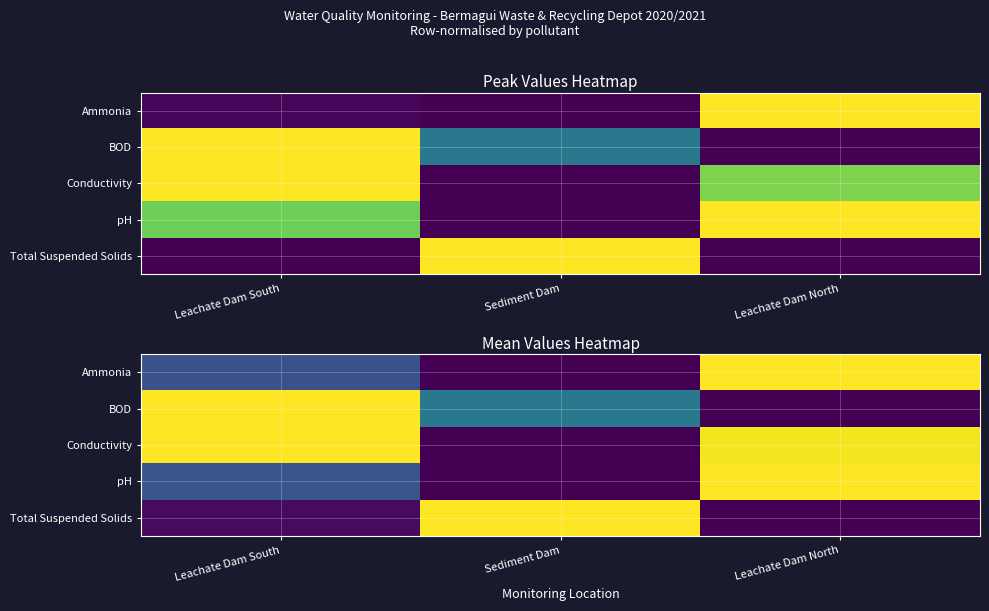

What is the spread (max minus min) of values at Leachate Dam South?

1.0